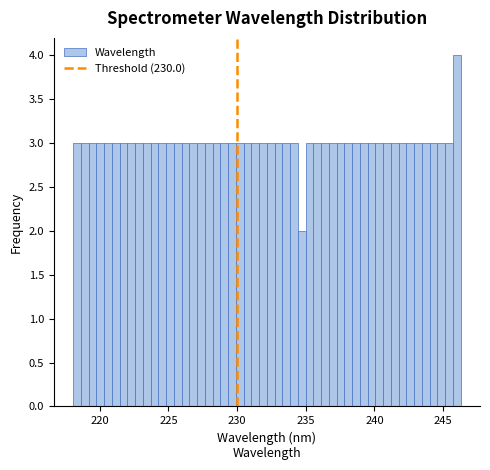

Read against the x-axis, roughly where is the centre of the tallest bar?

246.0